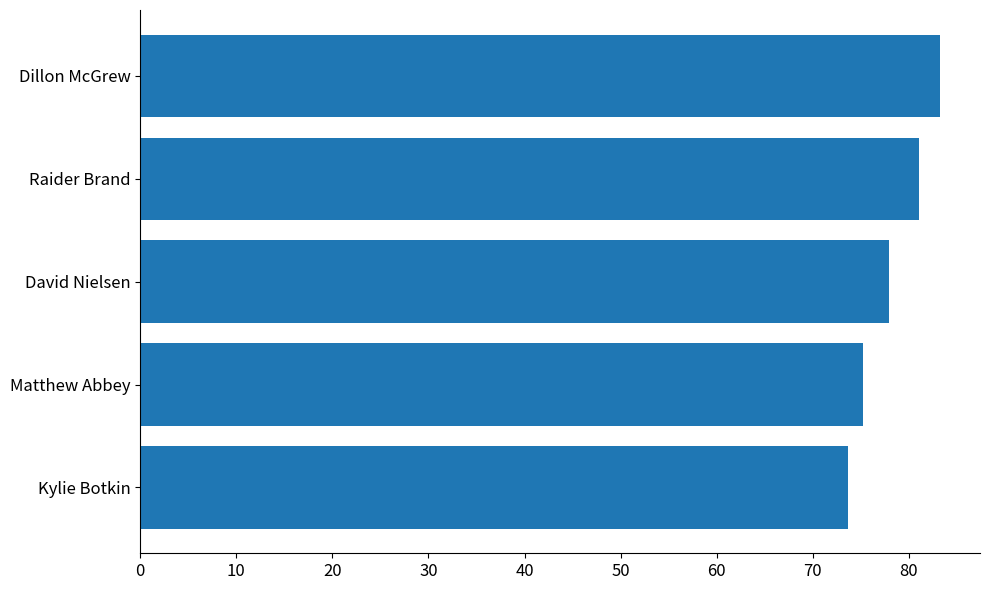

At which category does the chart reach its peak across all series?

Dillon McGrew